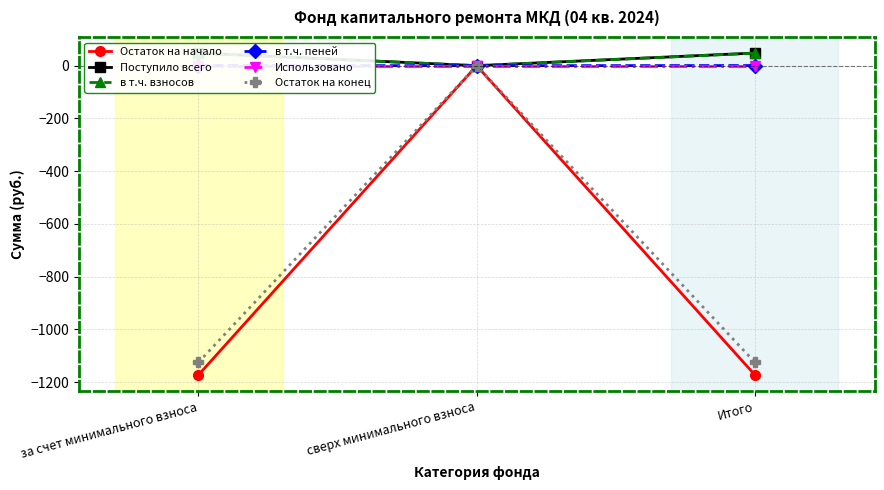

True or false: Остаток на конец has a value of -391.6 at сверх минимального взноса.

False